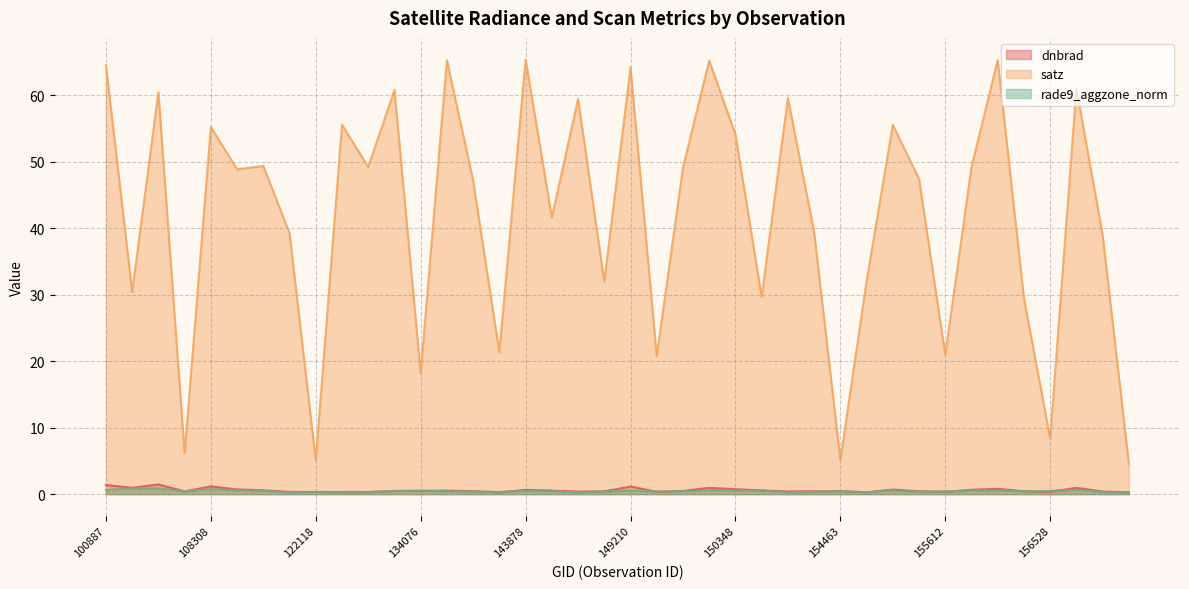

Reading left to right, transcribe all the data shown in this chart.

dnbrad: 1.4	1.0	1.5	0.4	1.2	0.7	0.6	0.3	0.3	0.3	0.3	0.5	0.5	0.5	0.5	0.3	0.6	0.5	0.4	0.4	1.1	0.3	0.5	0.9	0.7	0.6	0.4	0.4	0.5	0.3	0.7	0.4	0.4	0.7	0.8	0.4	0.4	0.9	0.4	0.3
satz: 64.5	30.4	60.5	6.1	55.2	48.9	49.4	39.3	5.1	55.6	49.2	60.8	18.2	65.3	47.1	21.3	65.4	41.6	59.5	32.0	64.2	20.7	49.1	65.2	54.1	29.7	59.6	39.4	5.2	32.0	55.5	47.4	20.9	49.2	65.3	29.5	8.3	61.0	39.0	4.6
rade9_aggzone_norm: 0.6	0.9	0.9	0.4	0.8	0.6	0.5	0.3	0.3	0.3	0.3	0.5	0.5	0.4	0.4	0.3	0.5	0.4	0.3	0.4	0.5	0.4	0.4	0.6	0.5	0.6	0.3	0.3	0.5	0.3	0.5	0.3	0.4	0.5	0.5	0.4	0.5	0.7	0.3	0.3